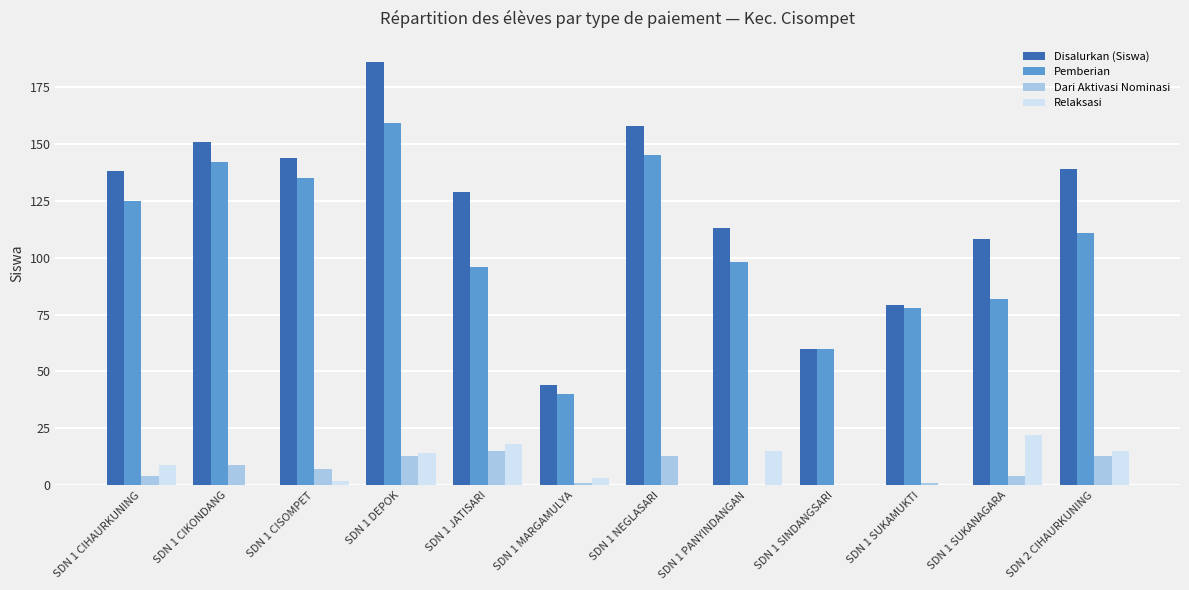

The value of Pemberian at SDN 1 SUKANAGARA is 82. True or false?

True